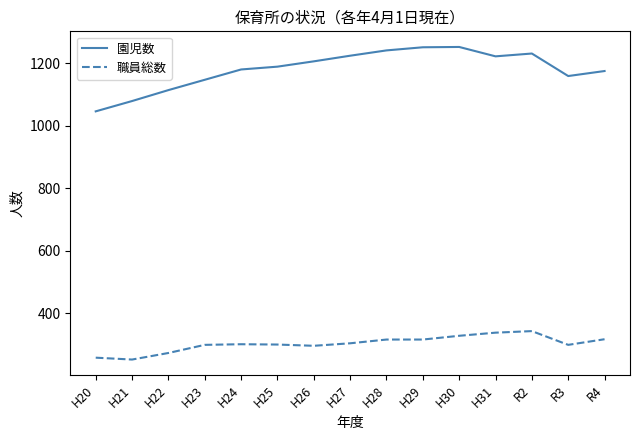

Is it true that 職員総数 equals 147 at H27?

False